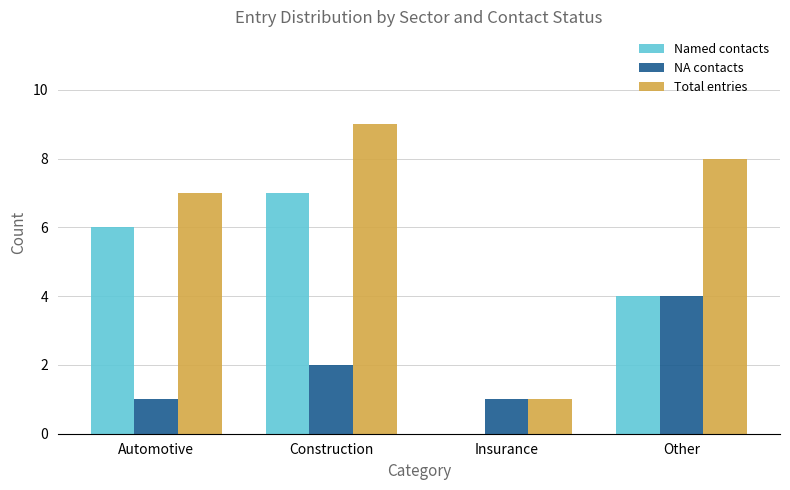

How many groups of bars are there?

4